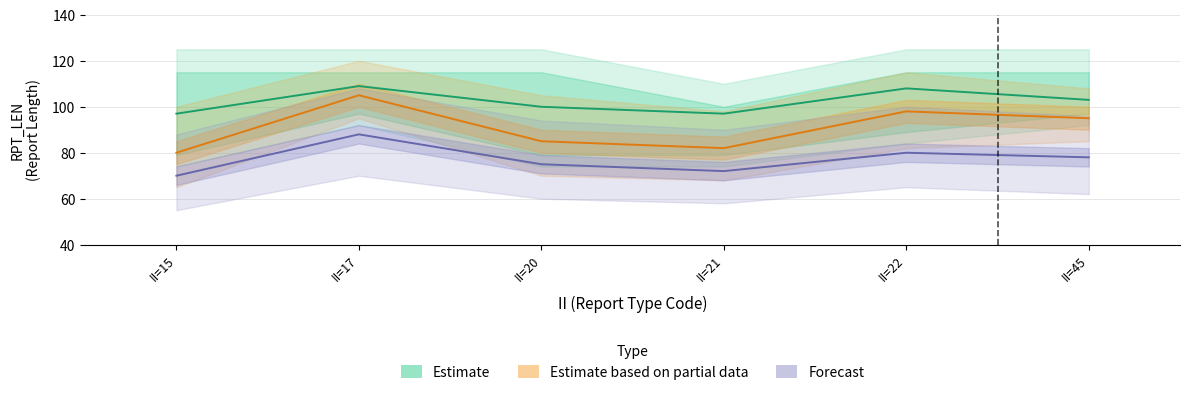

What is the difference between the second highest and second lowest values in the Estimate series?

11